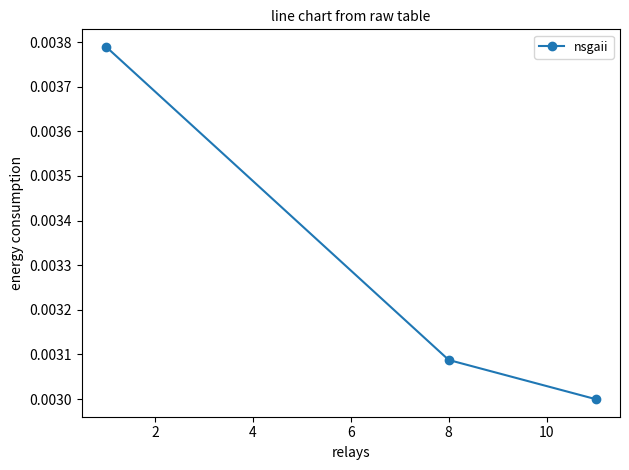

How many values are between 0 and 1?

3